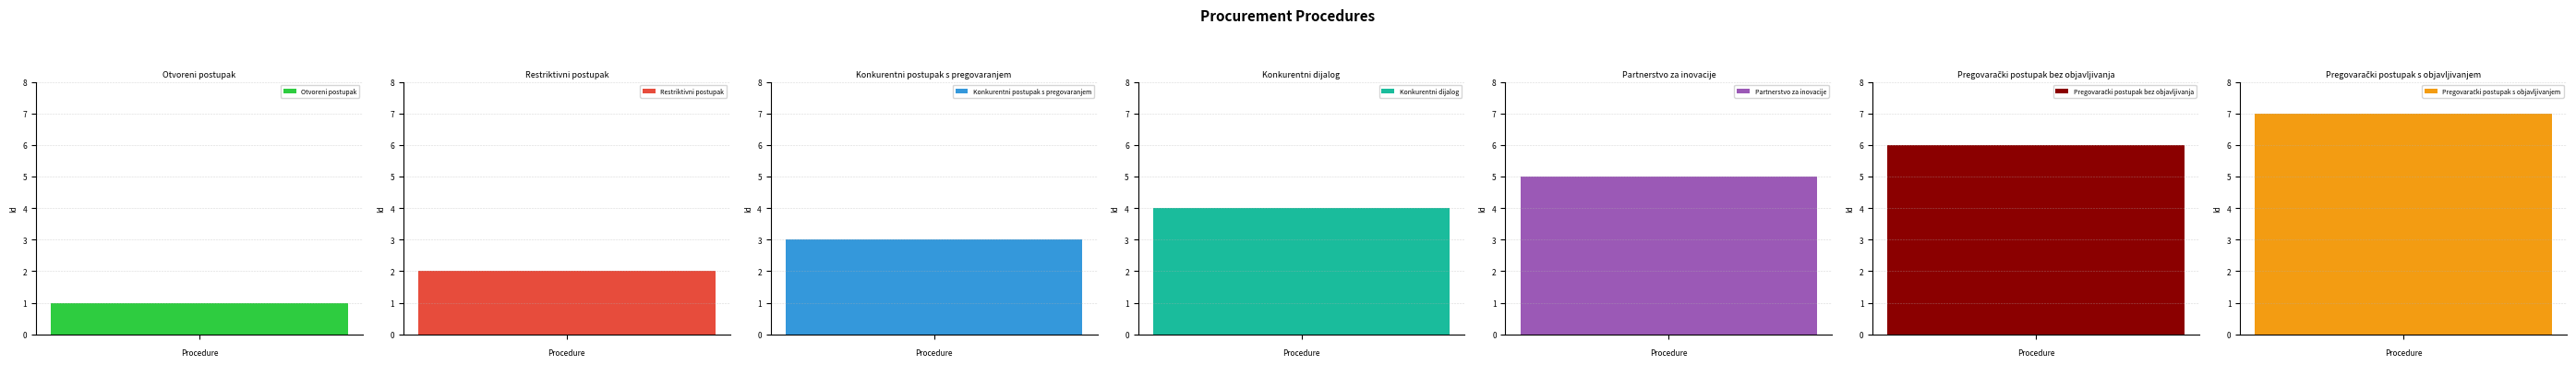

What is the difference between the second highest and second lowest values?

4